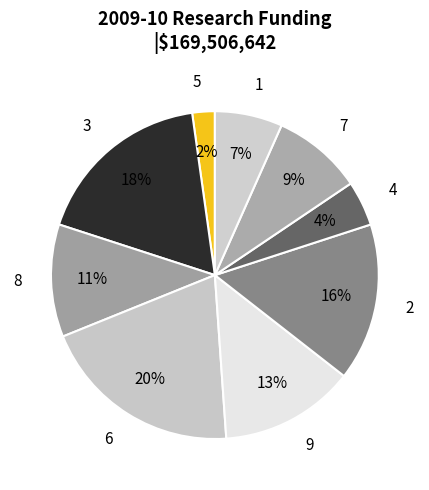

The 7 slice represents 21% of the pie. True or false?

False